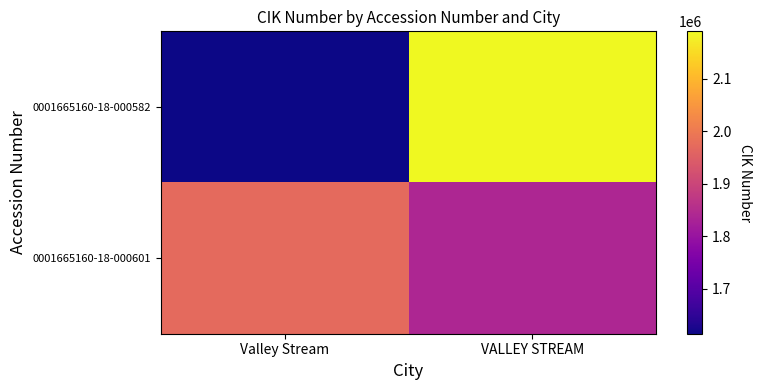

Which label corresponds to the largest value in the chart?

VALLEY STREAM